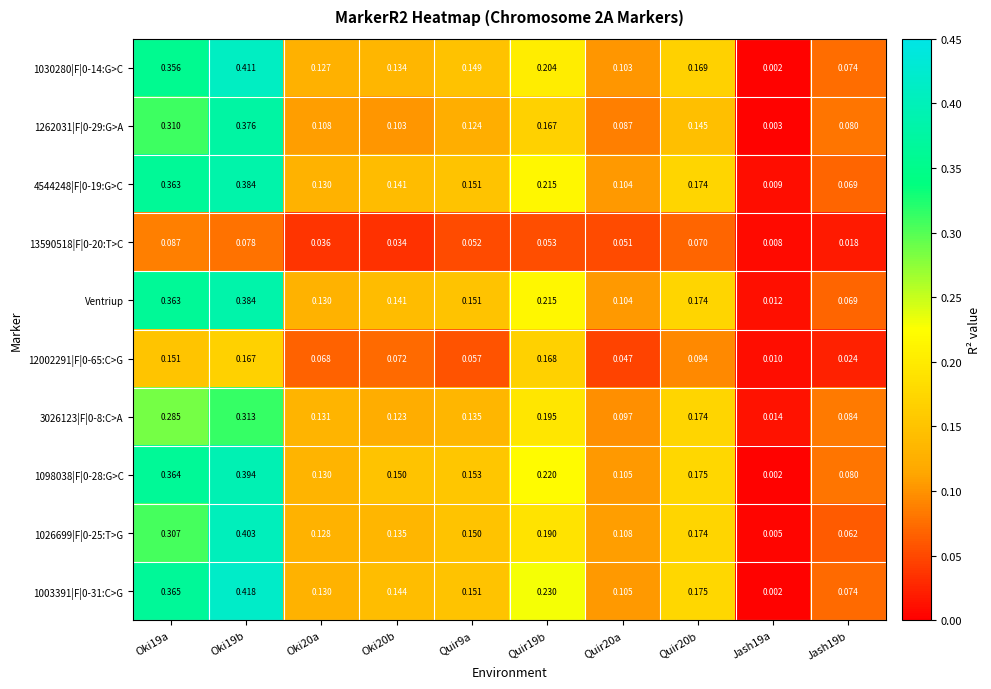

At which category is the sum across all series the highest?

Oki19b